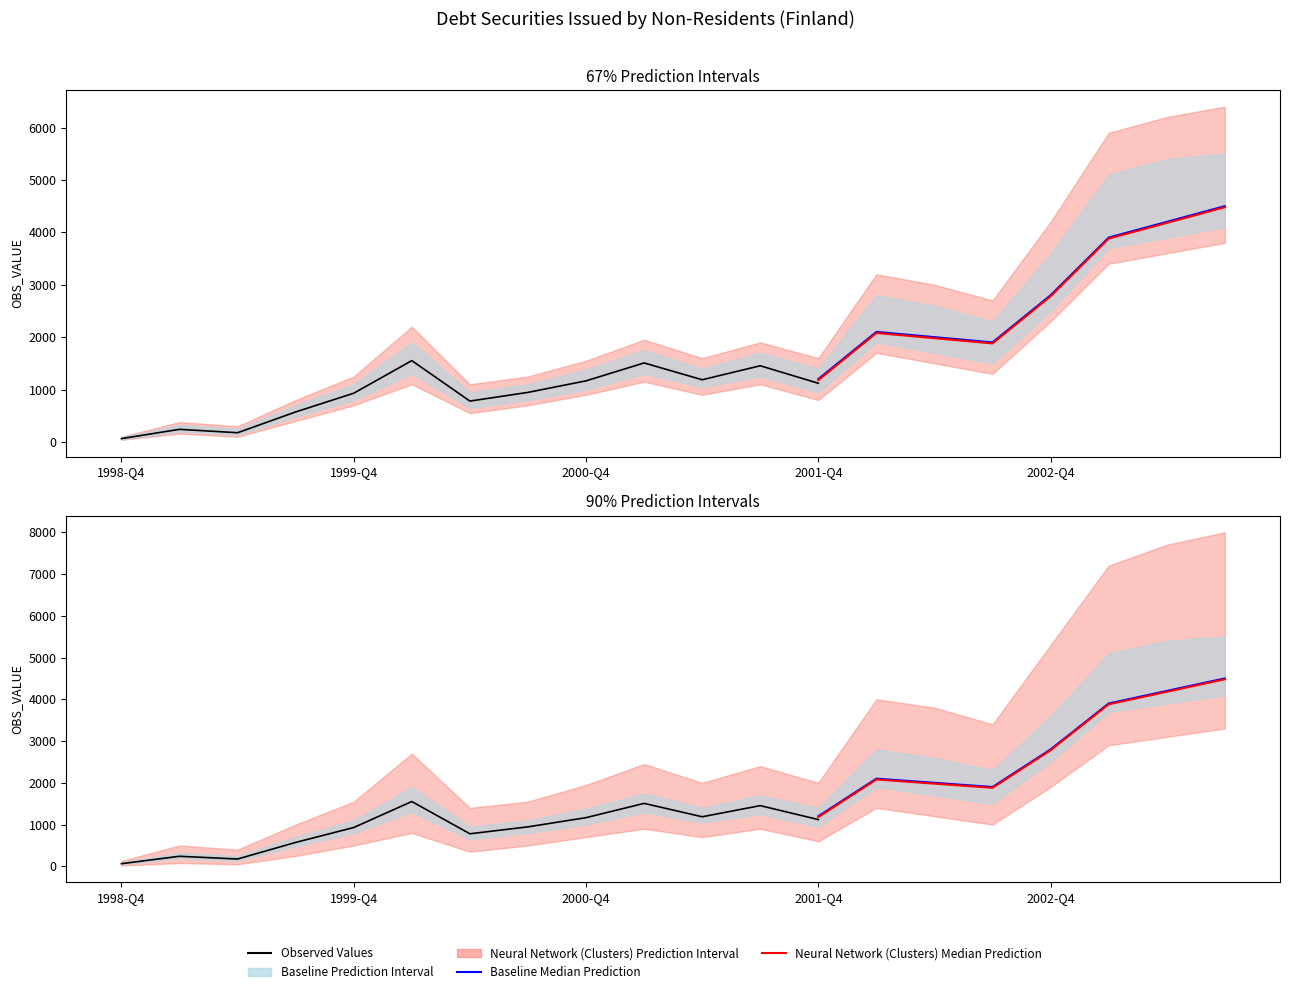

What is the ratio of the value at 2002-Q4 to the value at 2001-Q1?

2.0